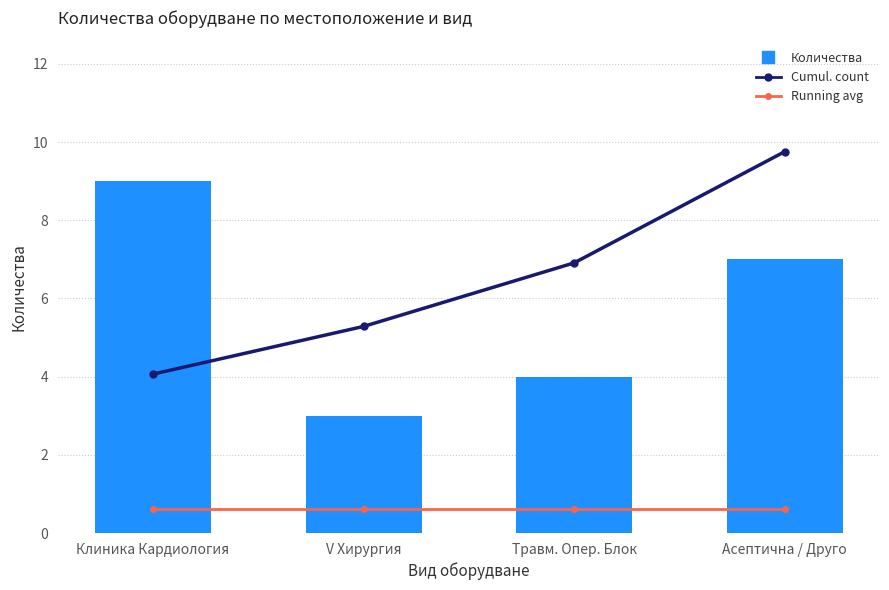

Which label corresponds to the smallest value in the chart?

Клиника Кардиология